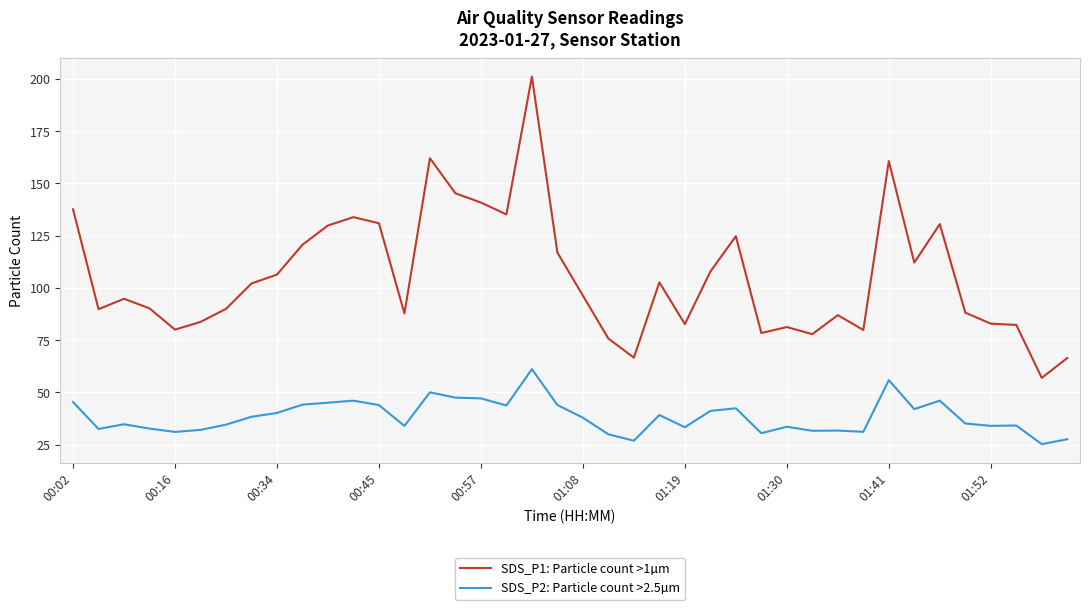

Rank the series by their maximum value, from highest to lowest.

SDS_P1: Particle count >1µm, SDS_P2: Particle count >2.5µm